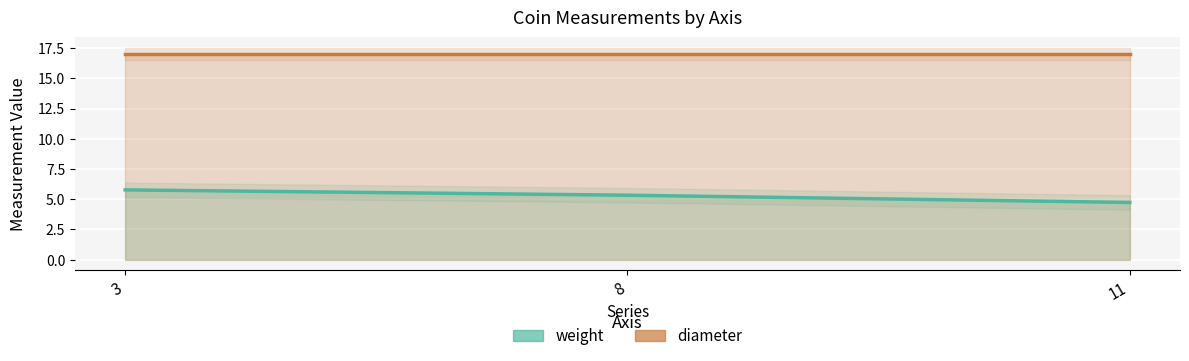

Where is diameter nearest to the value 17?

3